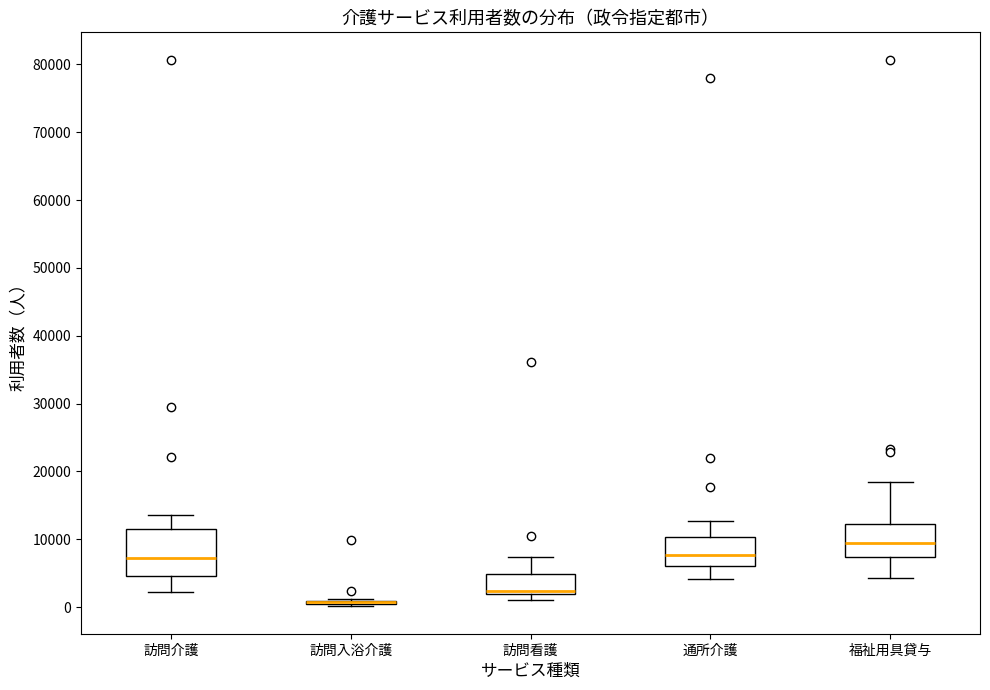

Reading left to right, read every box against the y-axis: the position of its median line, the range the box covers, and the ends of its whiskers. The values are not printed on the chart, so give them approximately, as read against the axis.

訪問介護: median 7000, box 5000 to 12000, whiskers 2000 to 14000
訪問入浴介護: box collapsed to a line at 1000, whiskers 0 to 1000
訪問看護: median 2000 (just above the box's lower edge), box 2000 to 5000, whiskers 1000 to 7000
通所介護: median 8000, box 6000 to 10000, whiskers 4000 to 13000
福祉用具貸与: median 9000, box 7000 to 12000, whiskers 4000 to 18000